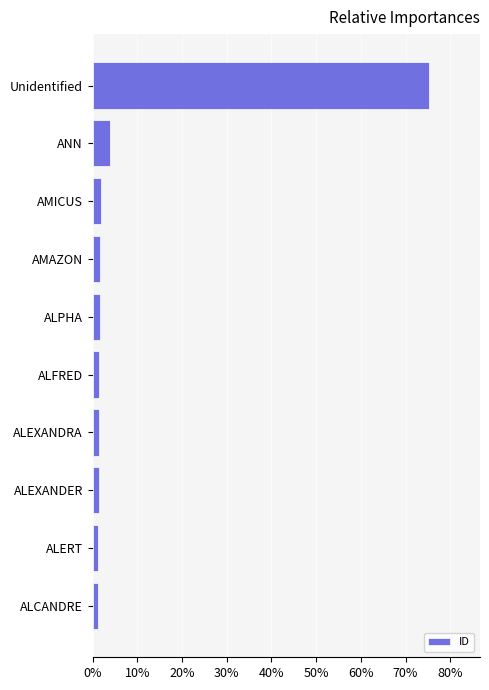

What is the average value?

0.1